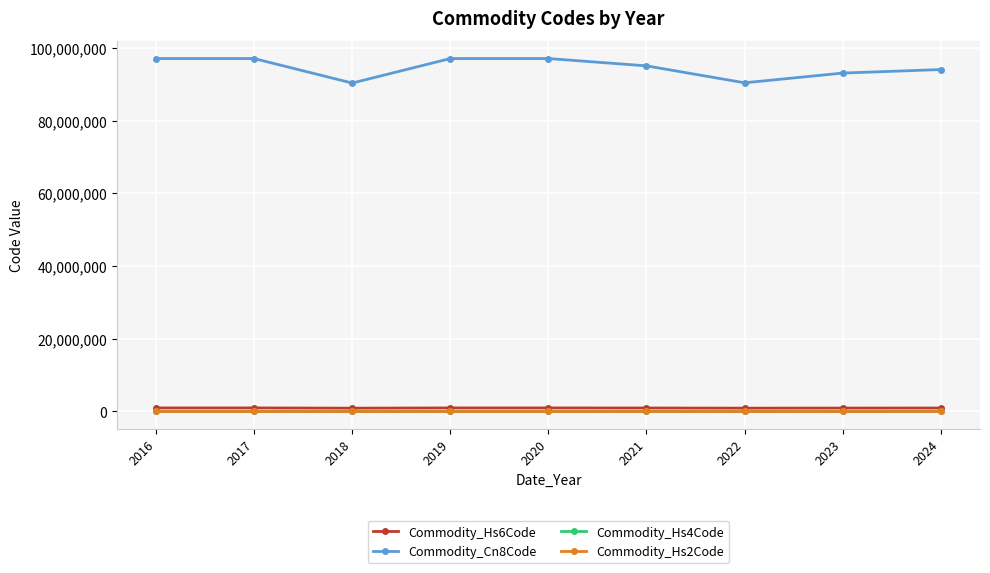

The value of Commodity_Hs4Code at 2016 is 9706.0. True or false?

True